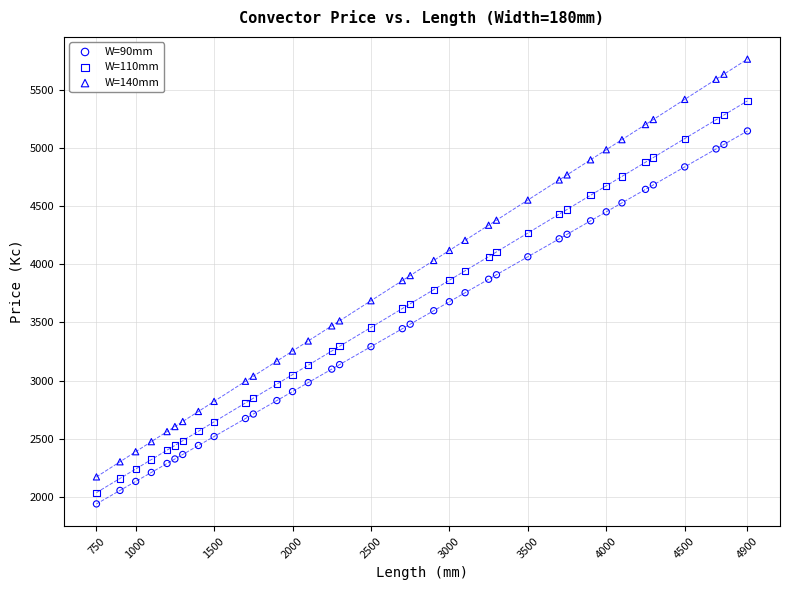

Across all data points, what is the range of X values (max minus min)?

4150.0